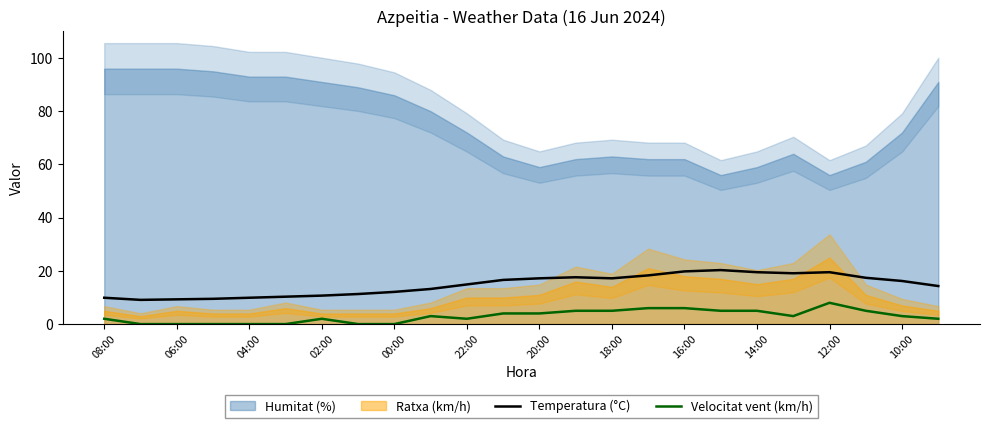

Reading left to right, transcribe all the data shown in this chart.

Temperatura (°C): 9.9	9.1	9.3	9.5	9.9	10.3	10.7	11.3	12.1	13.2	14.9	16.6	17.2	17.6	17.2	18.3	19.8	20.3	19.5	19.1	19.5	17.4	16.2	14.3
Velocitat vent (km/h): 2.0	0.0	0.0	0.0	0.0	0.0	2.0	0.0	0.0	3.0	2.0	4.0	4.0	5.0	5.0	6.0	6.0	5.0	5.0	3.0	8.0	5.0	3.0	2.0